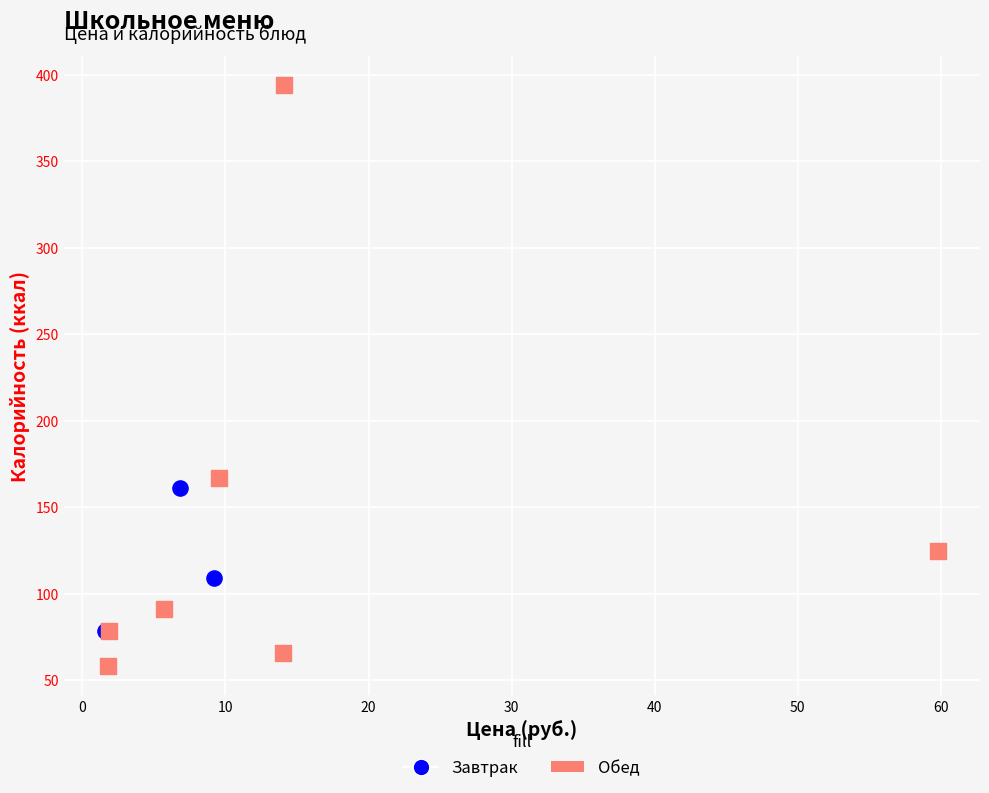

Which series has the largest Y range (max minus min)?

Обед